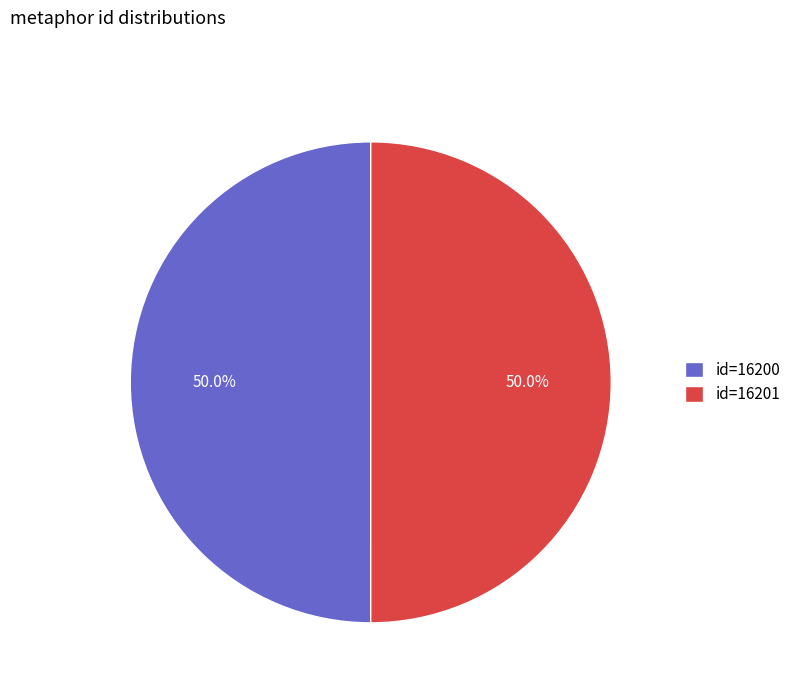

Combined, do id=16201 and id=16200 account for over 50%?

Yes